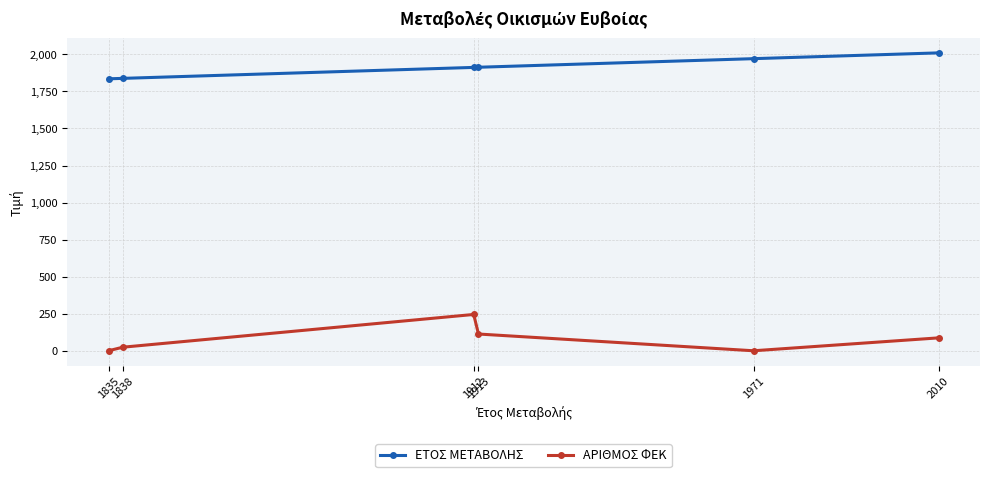

True or false: ΑΡΙΘΜΟΣ ΦΕΚ has more than 0 interior local peaks.

True